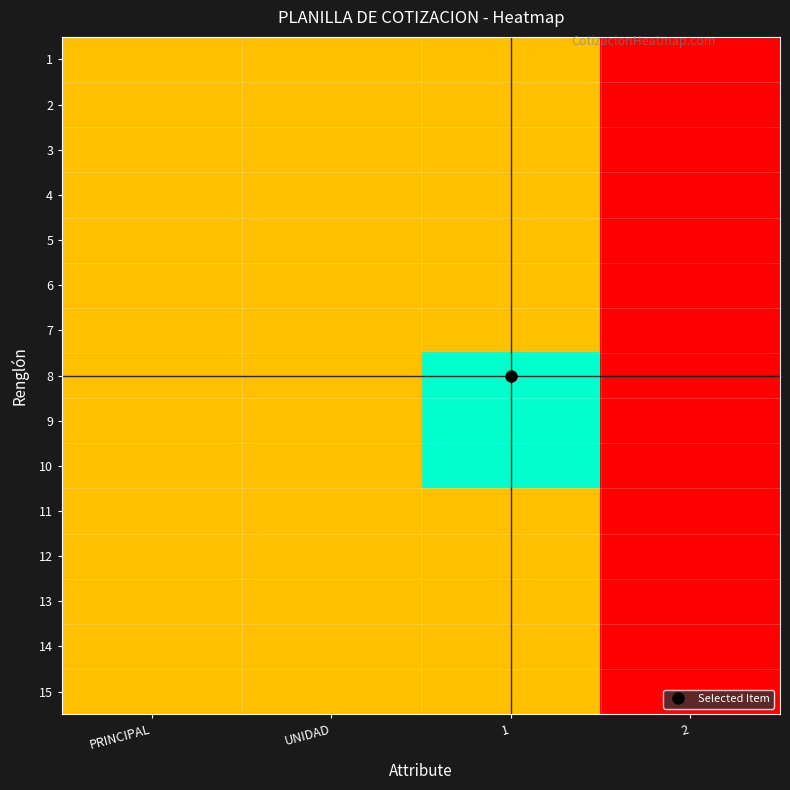

List the series in order of their peak value, highest first.

8, 9, 10, 1, 2, 3, 4, 5, 6, 7, 11, 12, 13, 14, 15